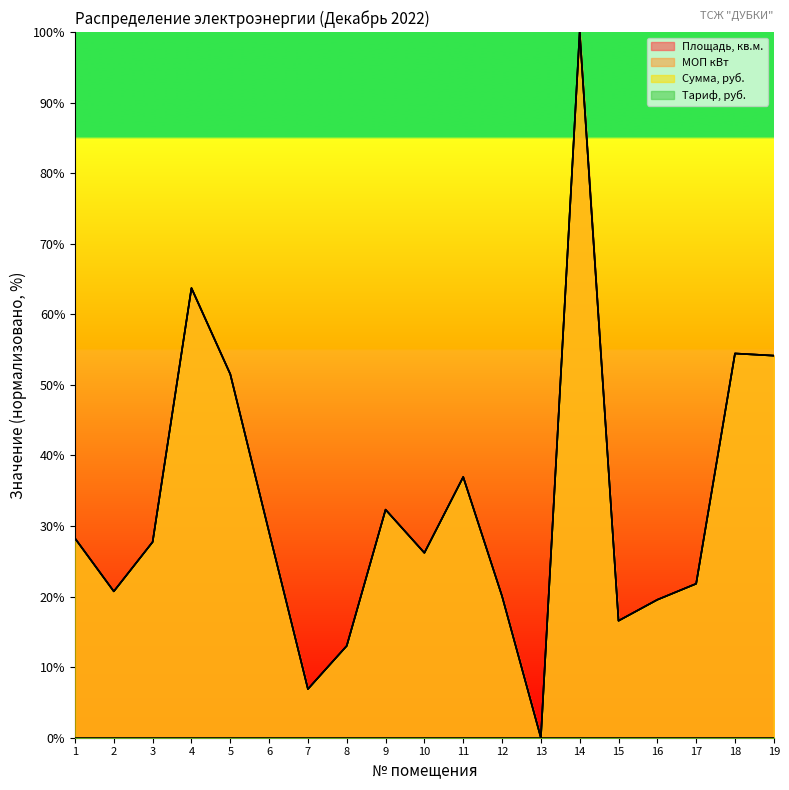

At which label is МОП кВт closest to 50?

5